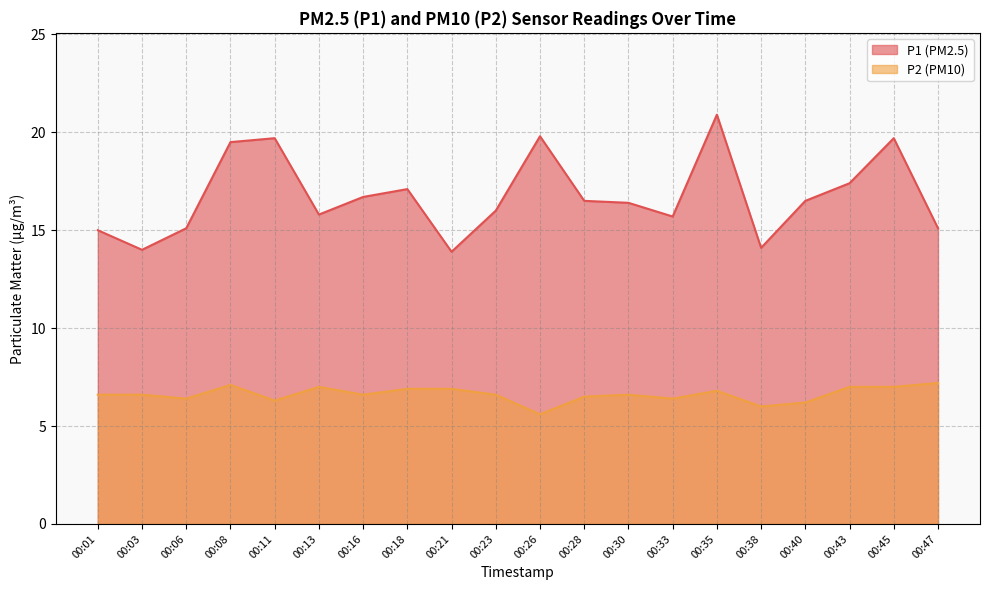

What is the sum of all P1 values?

334.9